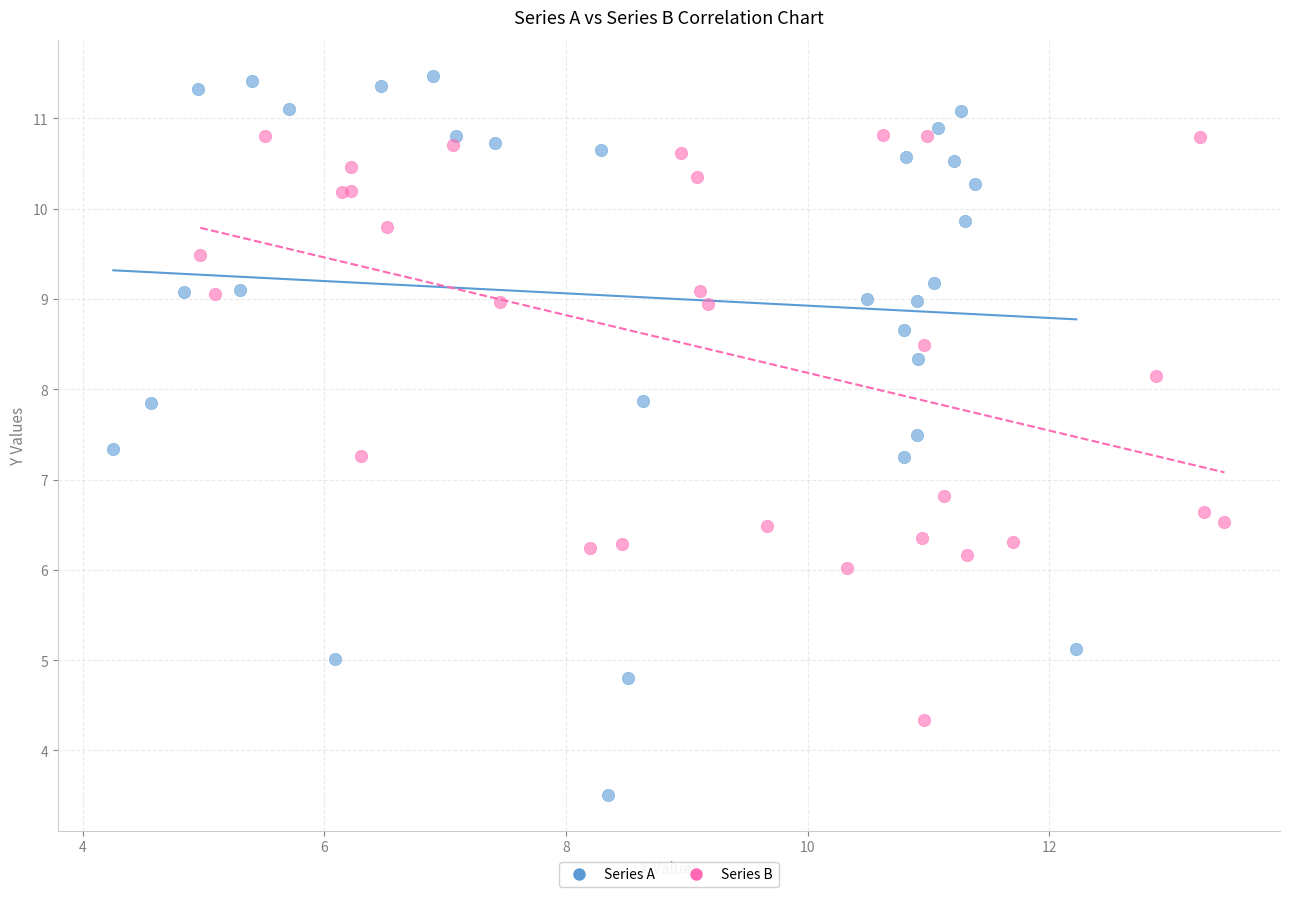

Which series reaches the maximum Y coordinate?

Series A